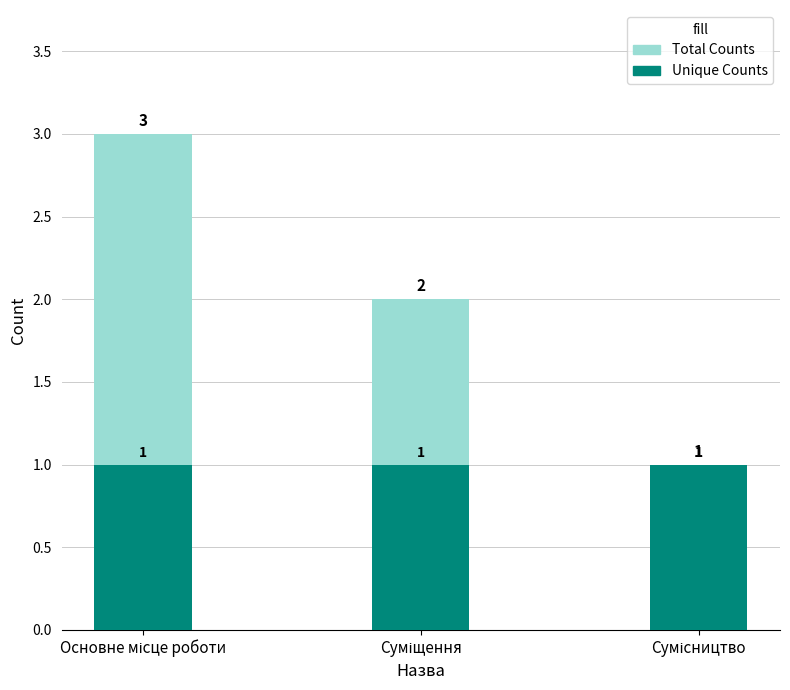

Reading left to right, extract all data points from this chart.

Total Counts: Основне місце роботи=3	Суміщення=2	Сумісництво=1
Unique Counts: Основне місце роботи=1	Суміщення=1	Сумісництво=1